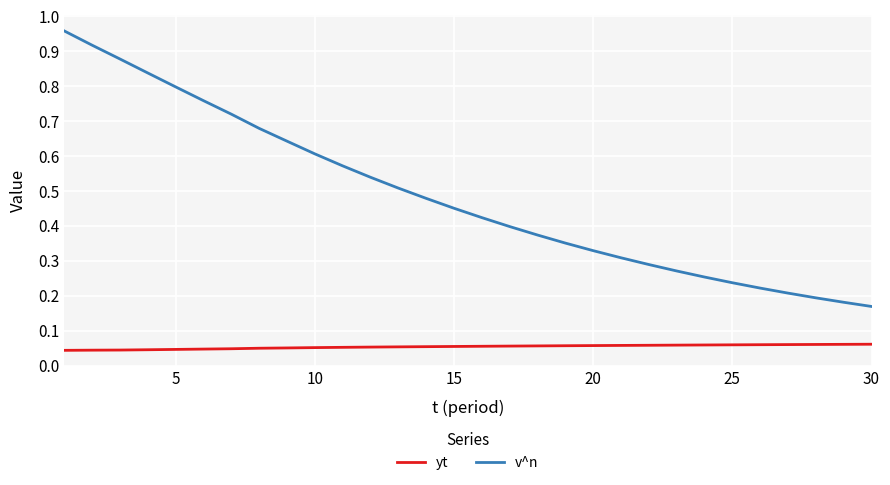

Which series has the widest spread of values?

v^n